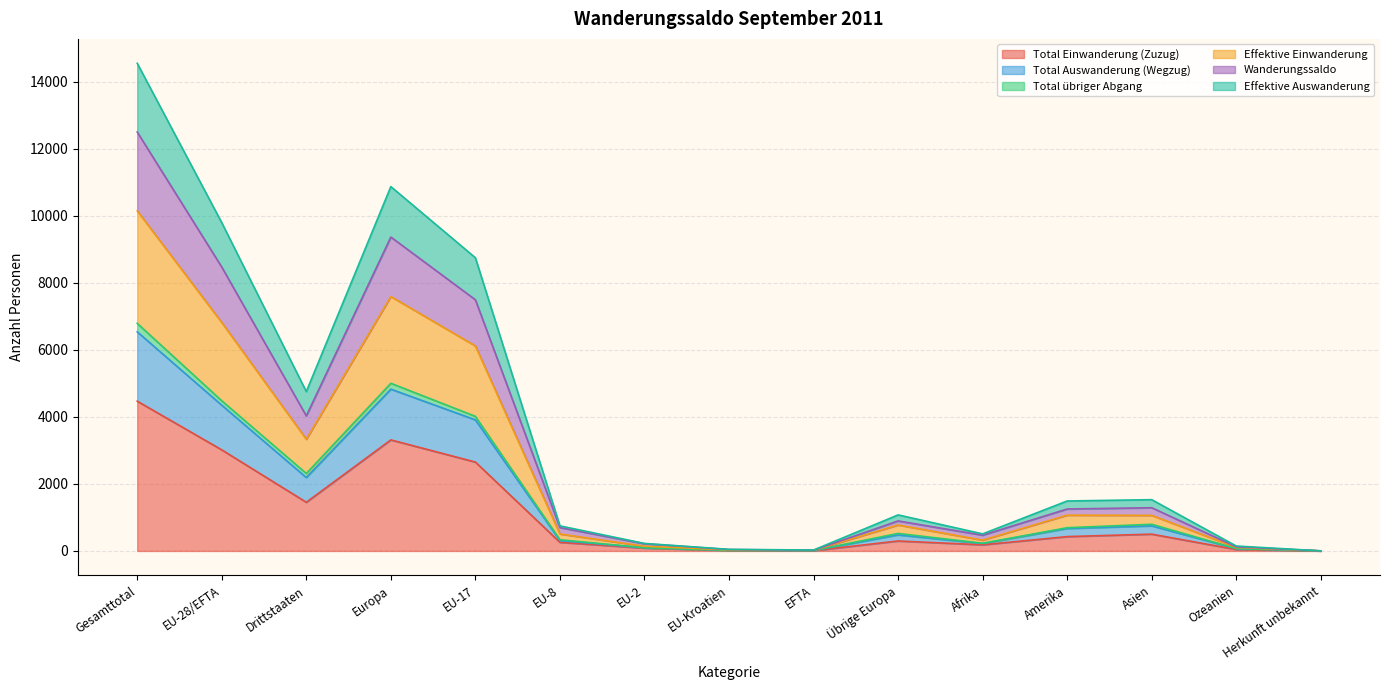

Between EFTA and Herkunft unbekannt, which series saw the biggest shift?

Wanderungssaldo